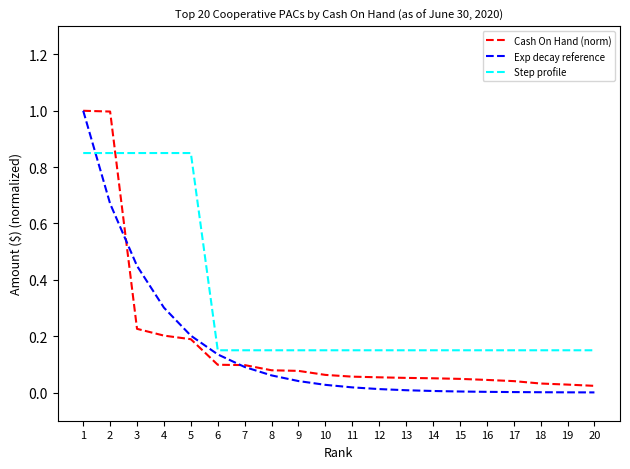

What is the spread (max minus min) of values at 2?

0.3